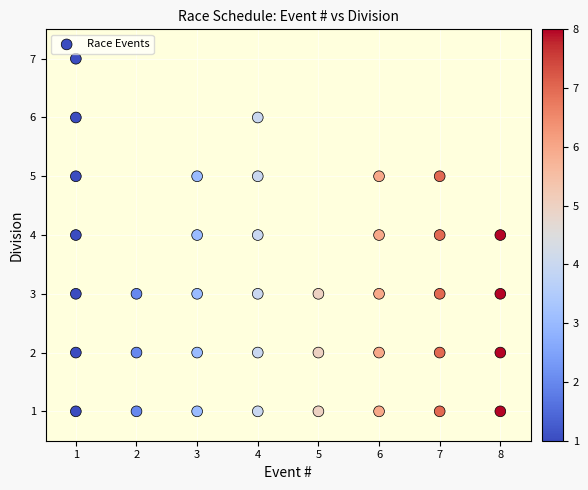

What is the range of Y values (max minus min)?

6